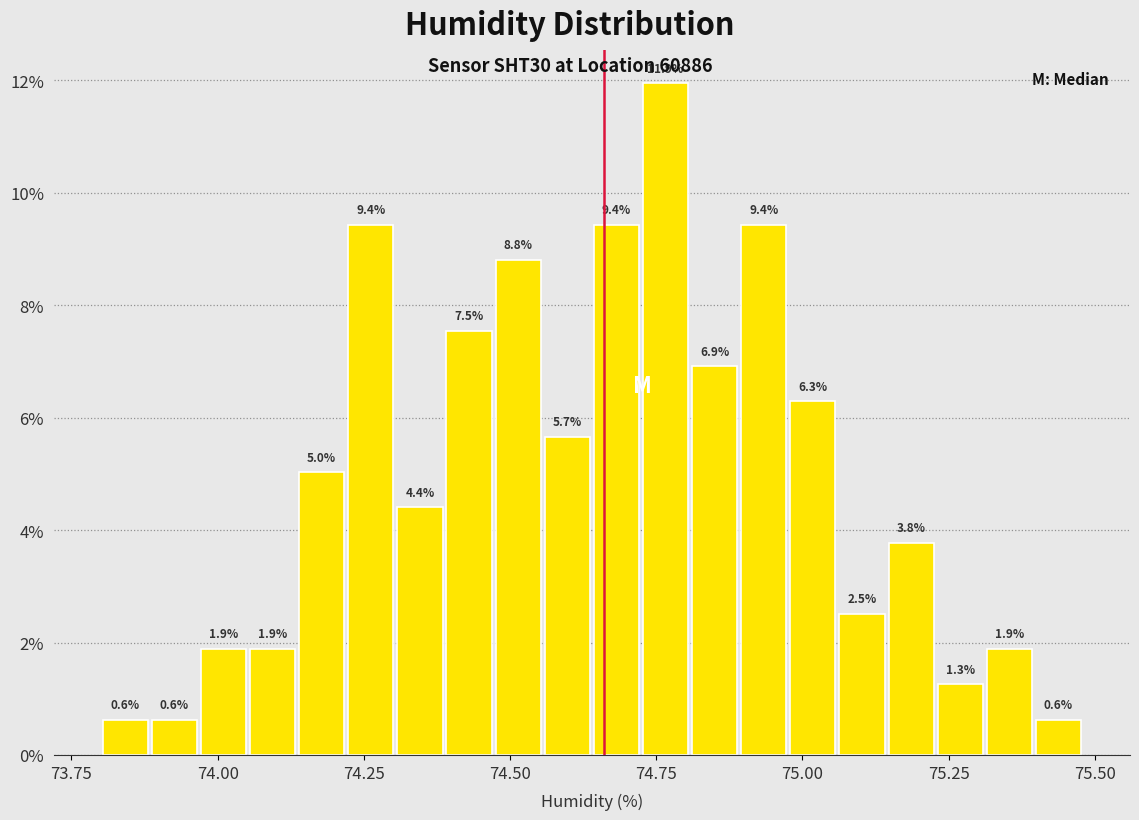

Around what value on the x-axis is the tallest bar? Give the approximate position of its centre, as read against the axis.

74.75